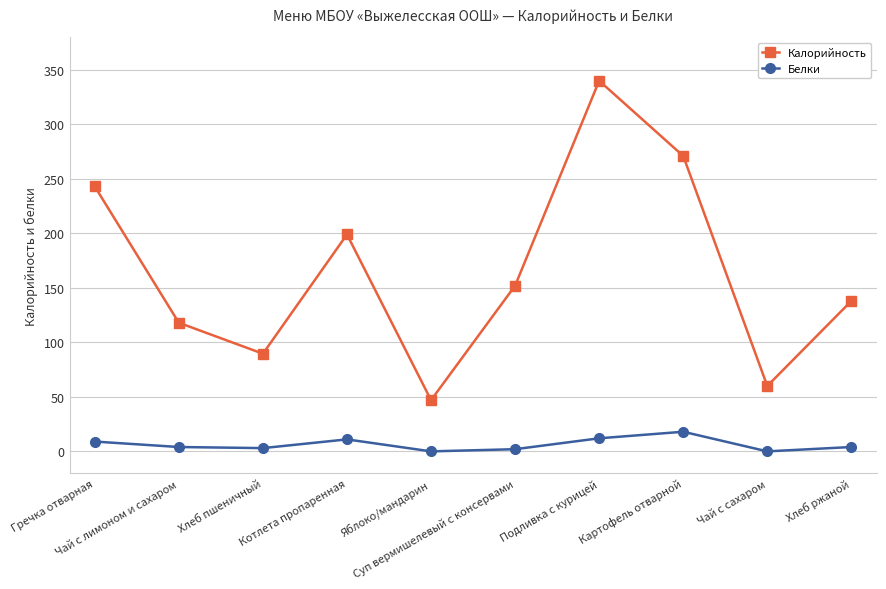

List the series in order of their peak value, lowest first.

Белки, Калорийность